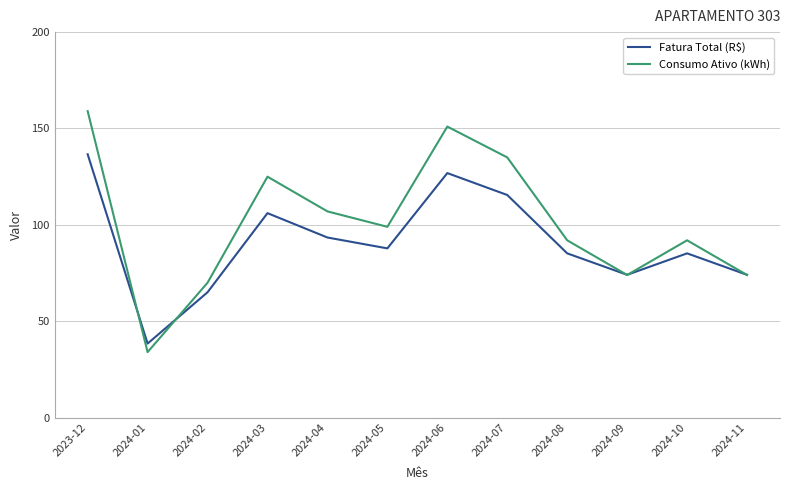

What is the sum of all Fatura Total (R$) values?

1088.5